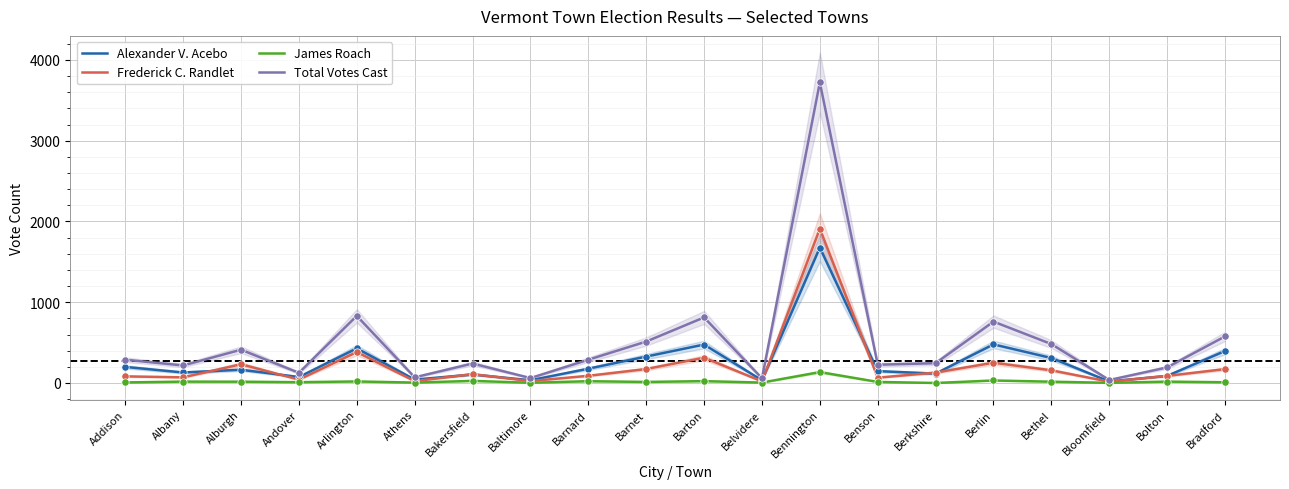

What are all the series names shown in the legend?

Alexander V. Acebo, Frederick C. Randlet, James Roach, Total Votes Cast